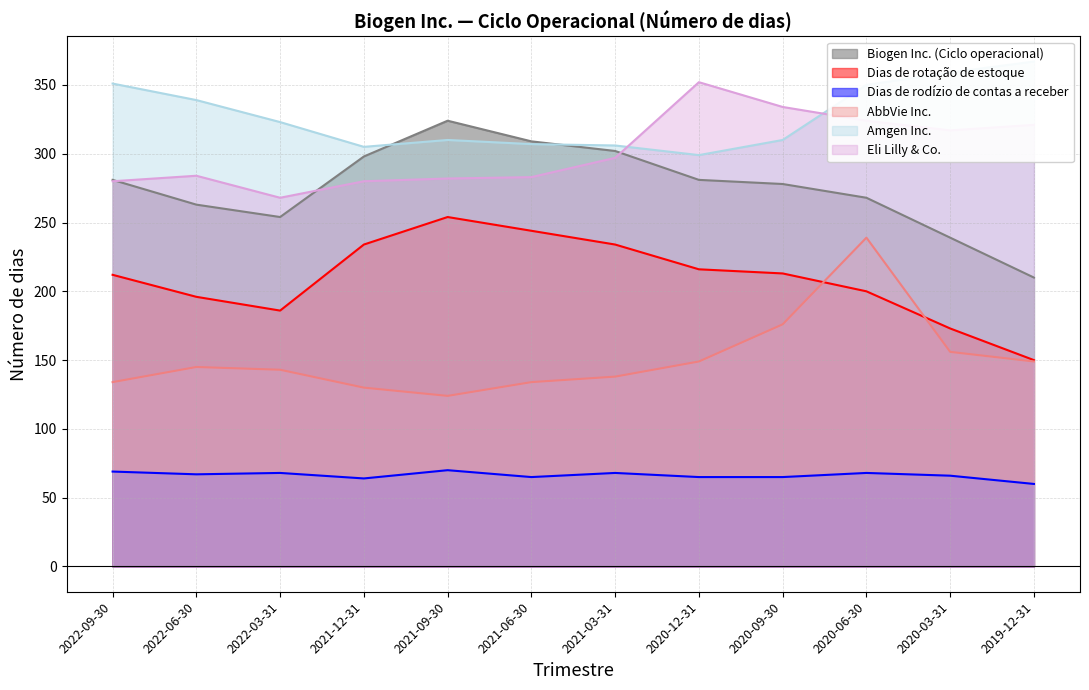

True or false: Dias de rotação de estoque and Amgen Inc. cross at least once.

False